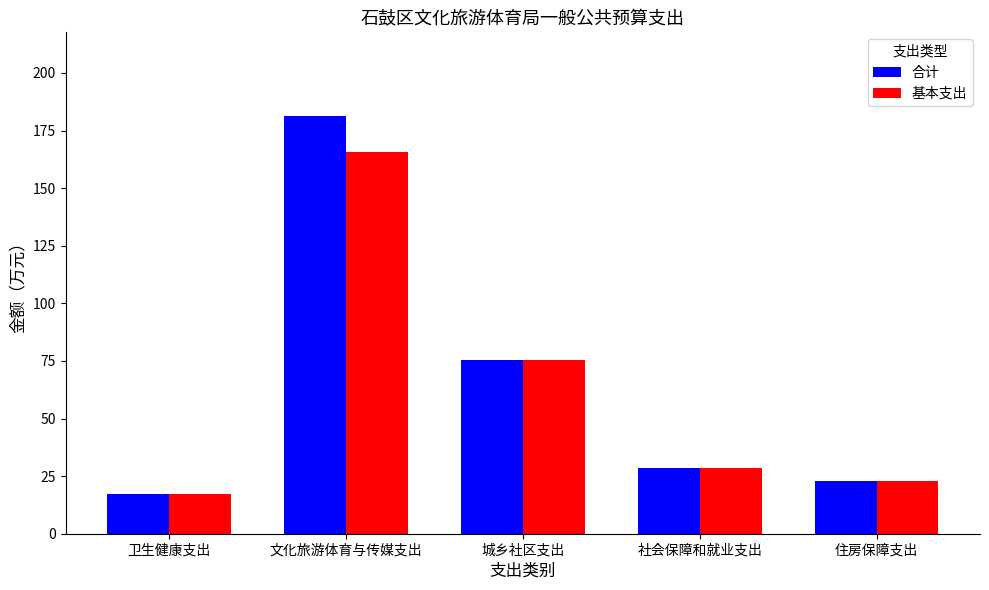

Reading left to right, transcribe all the data shown in this chart.

合计: 卫生健康支出=17.0	文化旅游体育与传媒支出=181.4	城乡社区支出=75.4	社会保障和就业支出=28.7	住房保障支出=22.7
基本支出: 卫生健康支出=17.0	文化旅游体育与传媒支出=165.6	城乡社区支出=75.4	社会保障和就业支出=28.7	住房保障支出=22.7